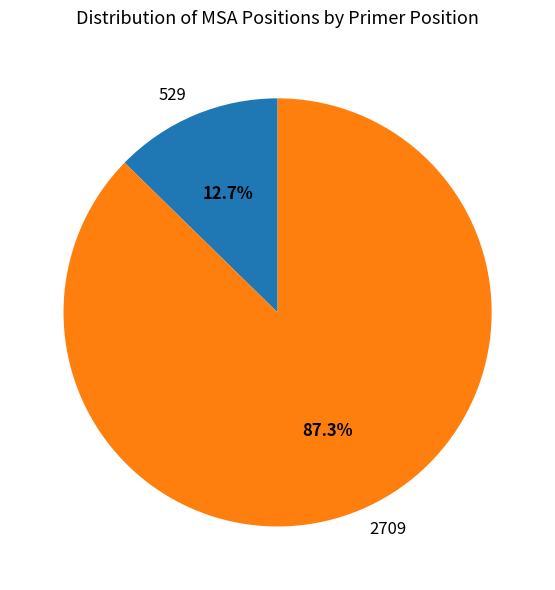

How many segments does this pie chart have?

2